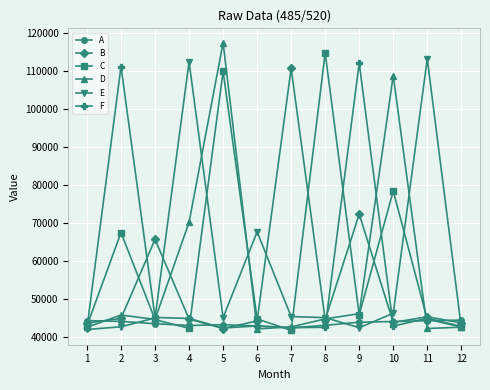

How many series are shown in this chart?

6